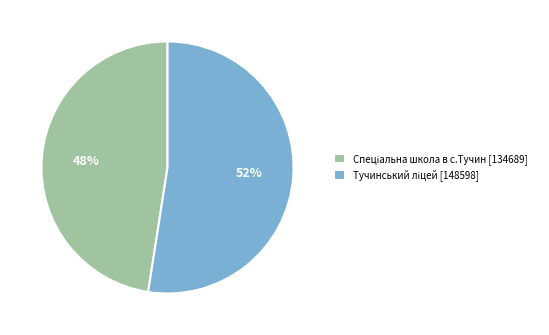

Is there a majority slice in this chart?

Yes